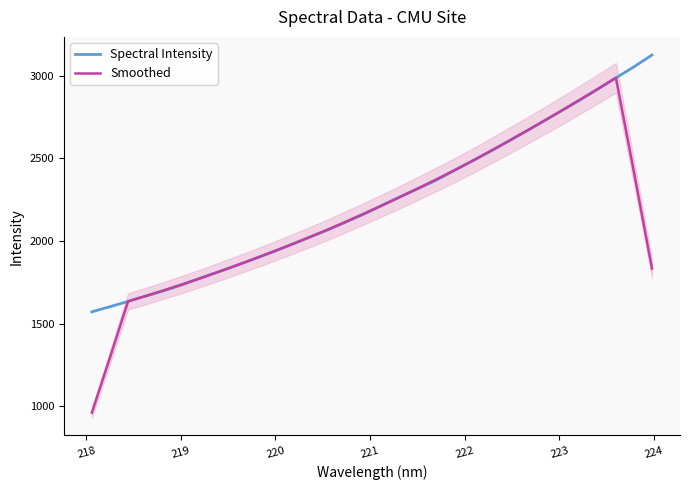

What is the maximum value for Smoothed?

2988.0